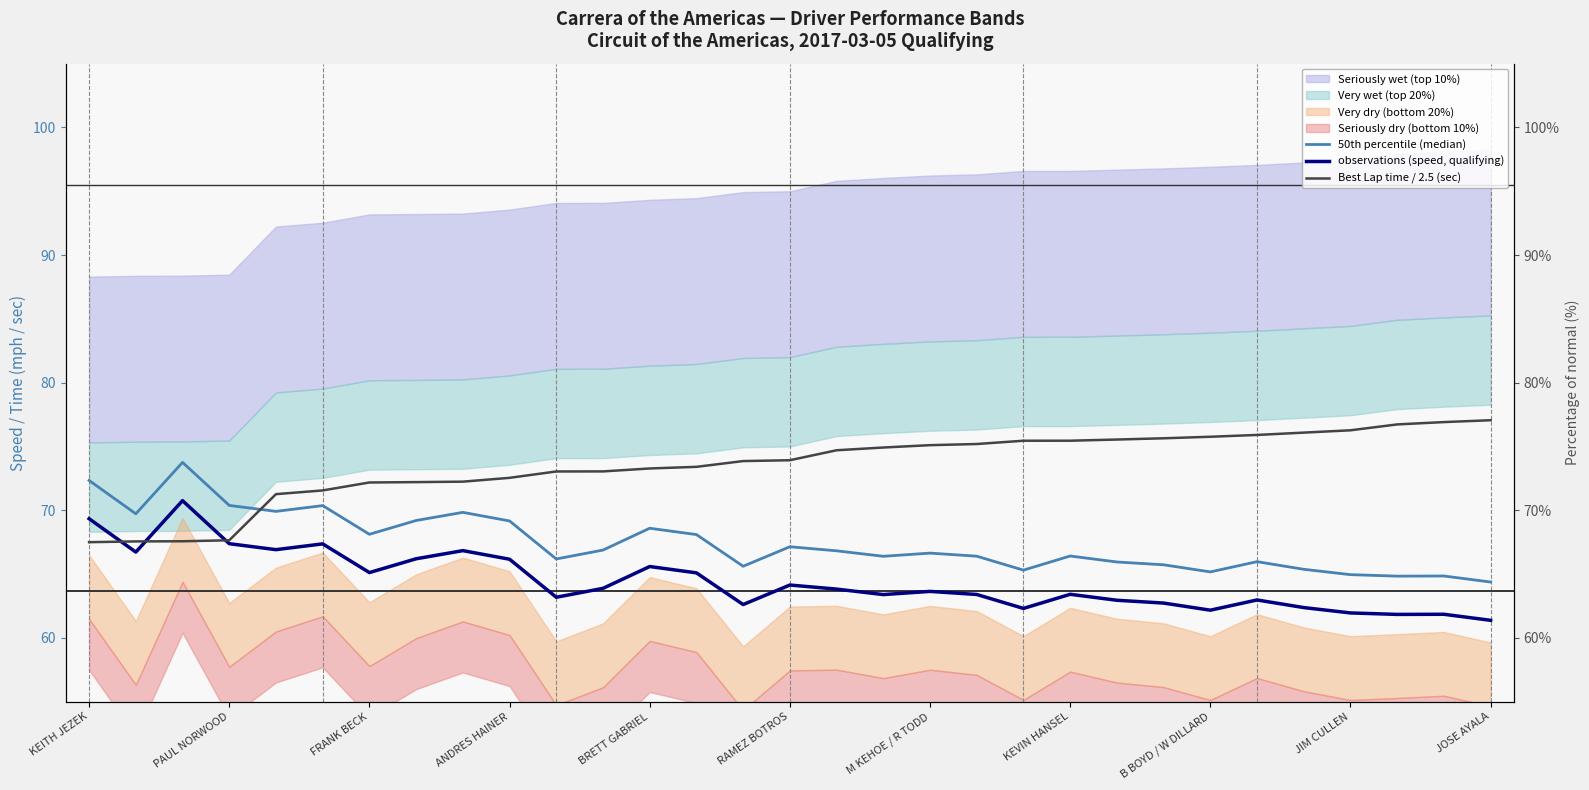

What position from the left is 16?

17